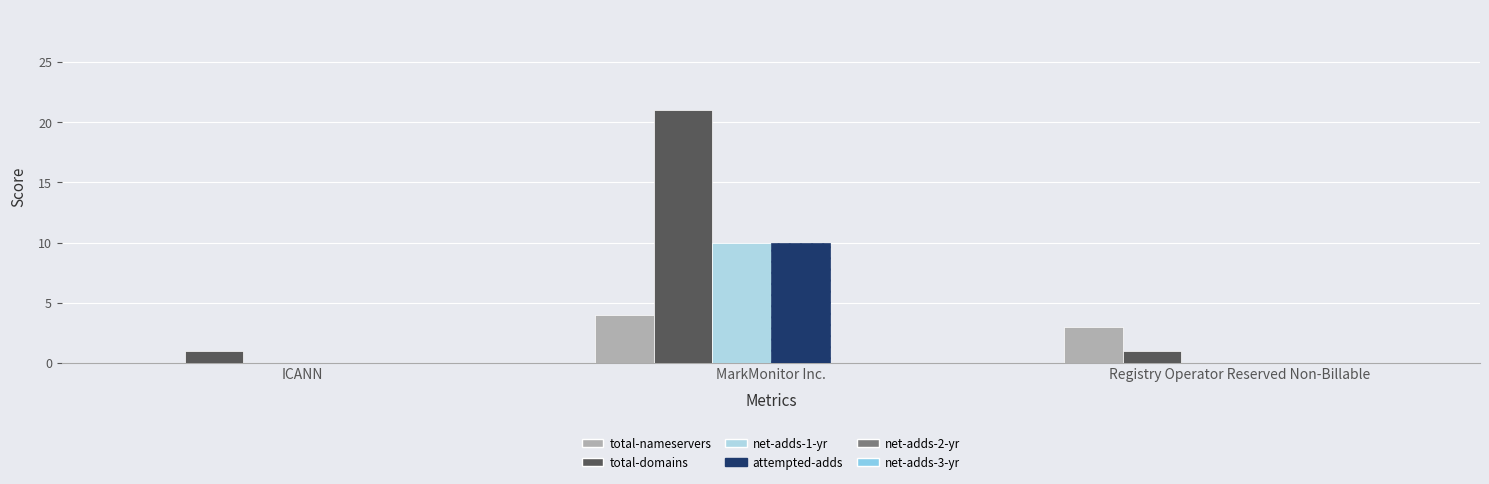

How many values in total-nameservers are above zero?

2